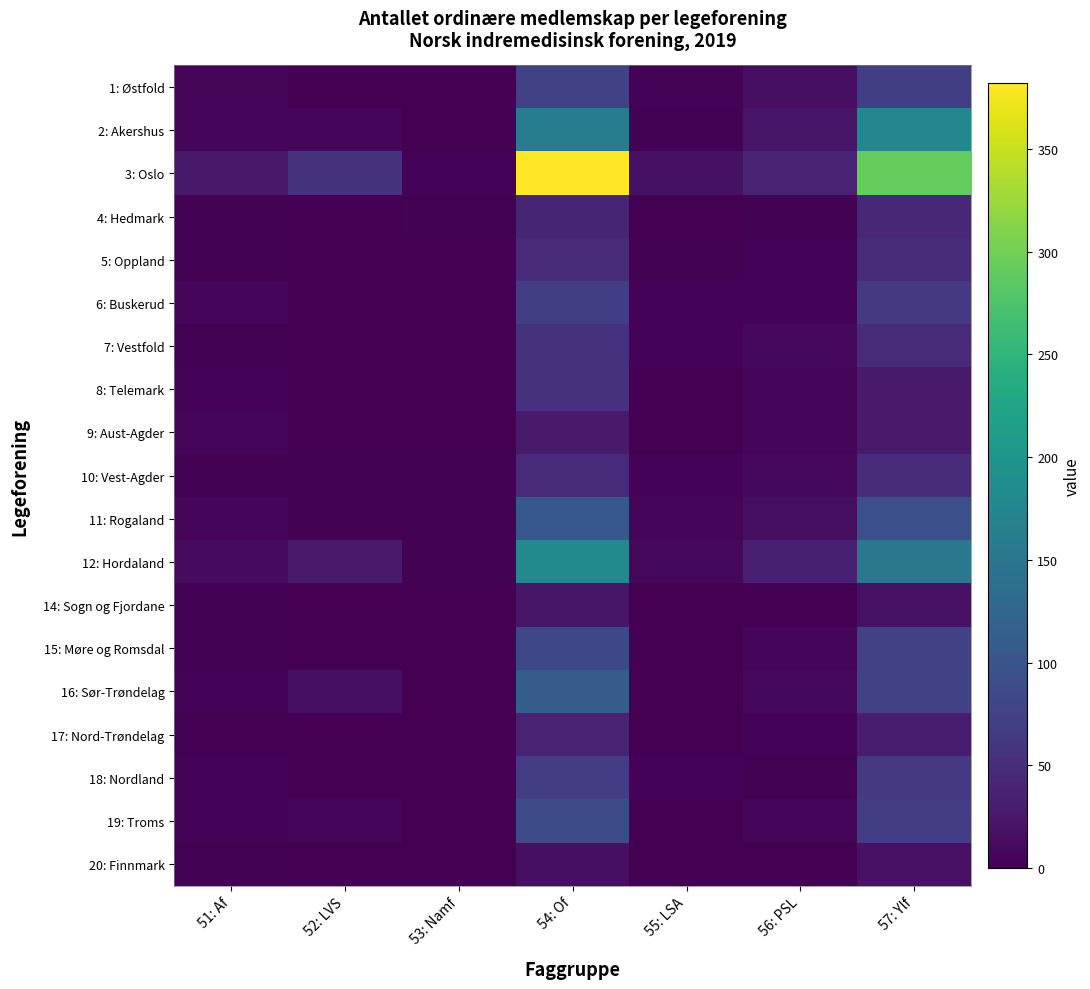

Which series has the largest total across all categories?

3: Oslo